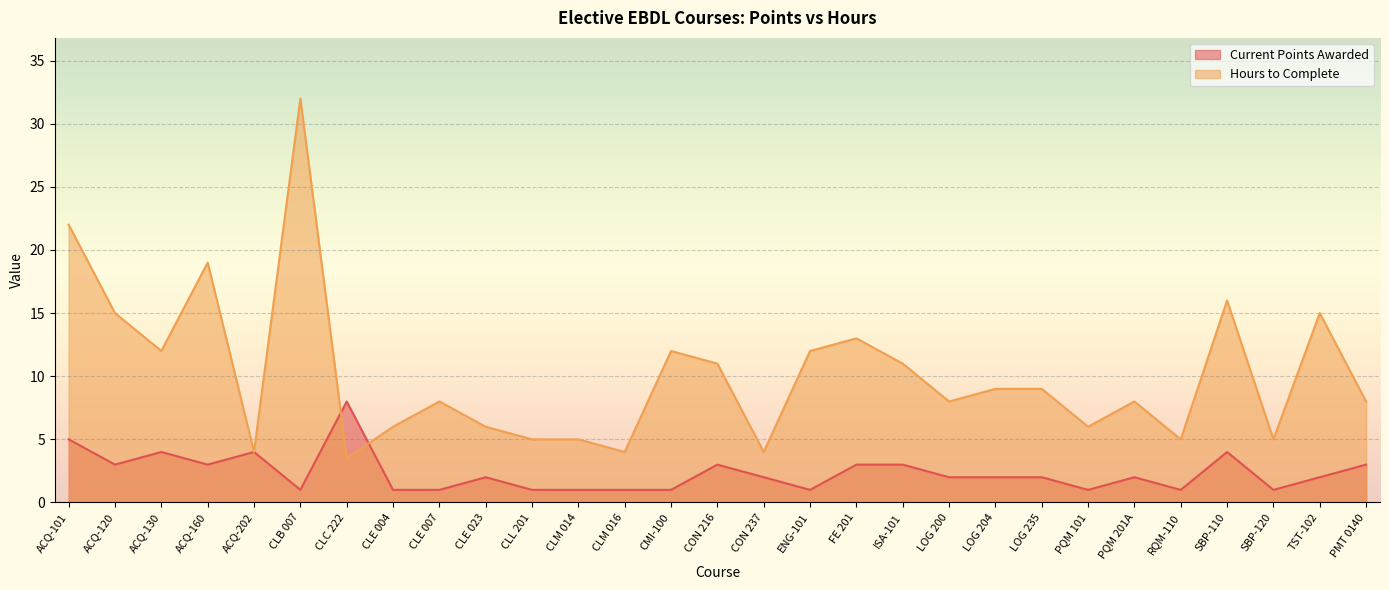

Which category has the highest value in the Hours to Complete series?

CLB 007